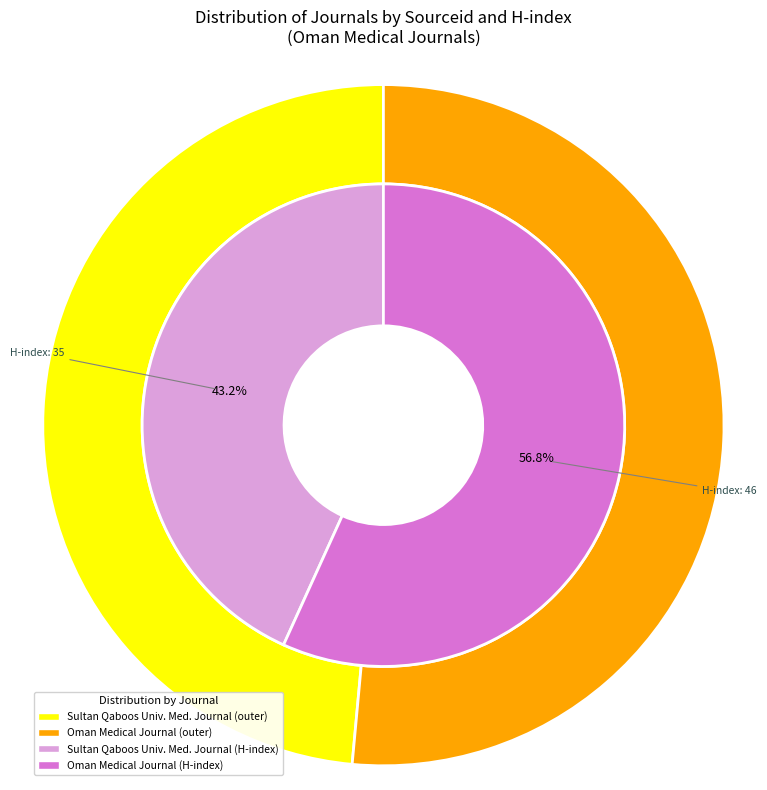

What percentage is the Sultan Qaboos University Medical Journal slice, to the nearest percent?

49%